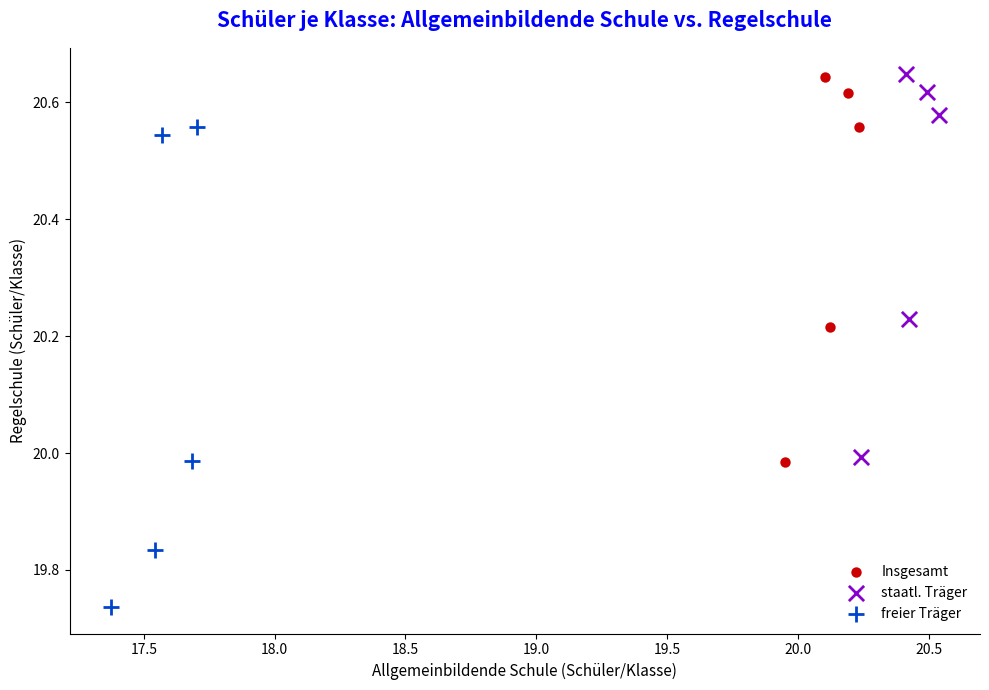

What are all the series names shown in the legend?

Insgesamt, staatl. Träger, freier Träger